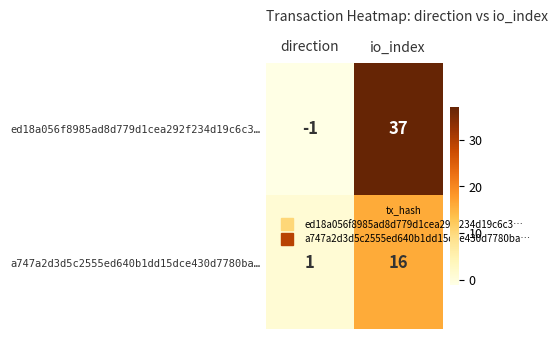

List the series in order of their peak value, lowest first.

a747a2d3d5c2555ed640b1dd15dce430d7780ba…, ed18a056f8985ad8d779d1cea292f234d19c6c3…